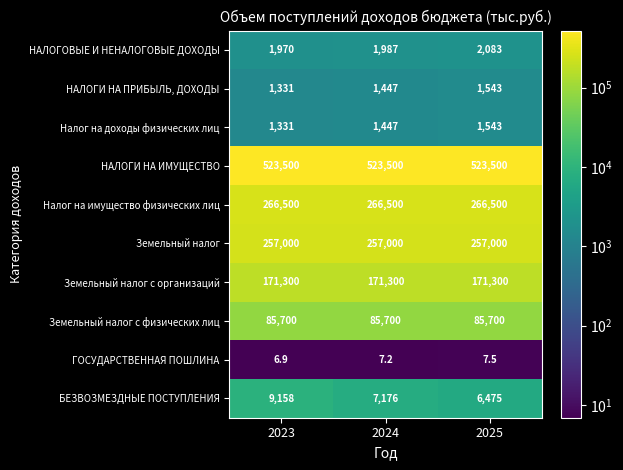

Count the number of categories in the chart.

3